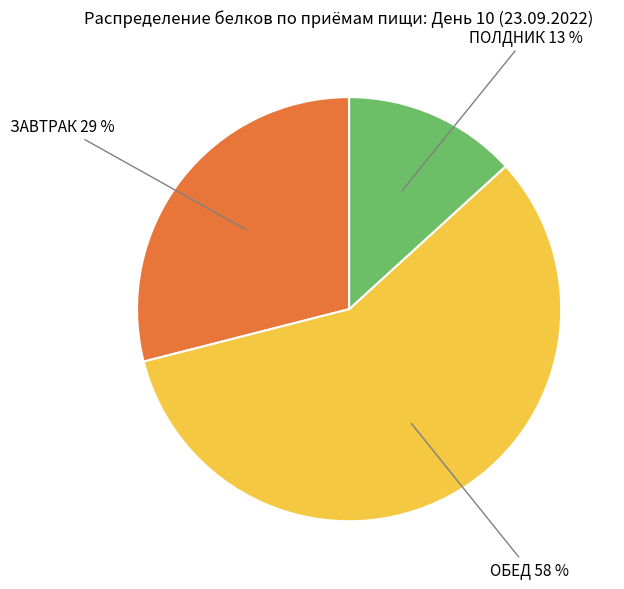

Count the number of slices in the pie.

3